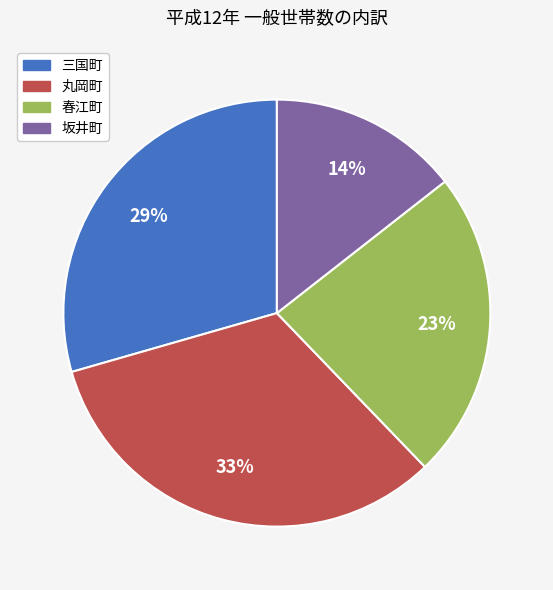

Which category has the biggest portion of the pie?

丸岡町